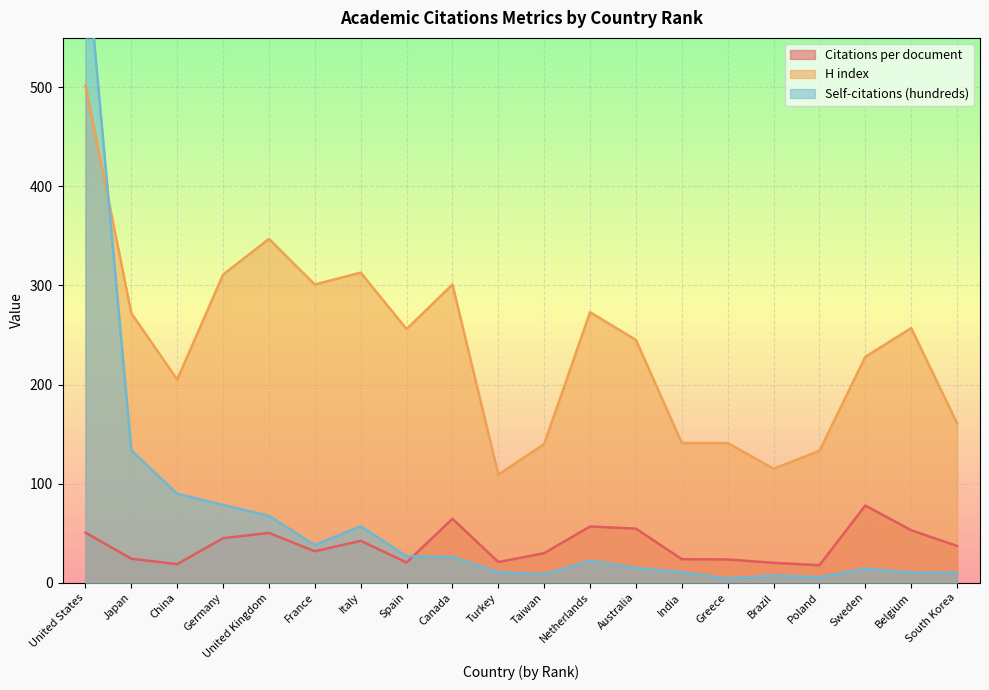

At which category does Self-citations (hundreds) reach its first local peak?

Italy